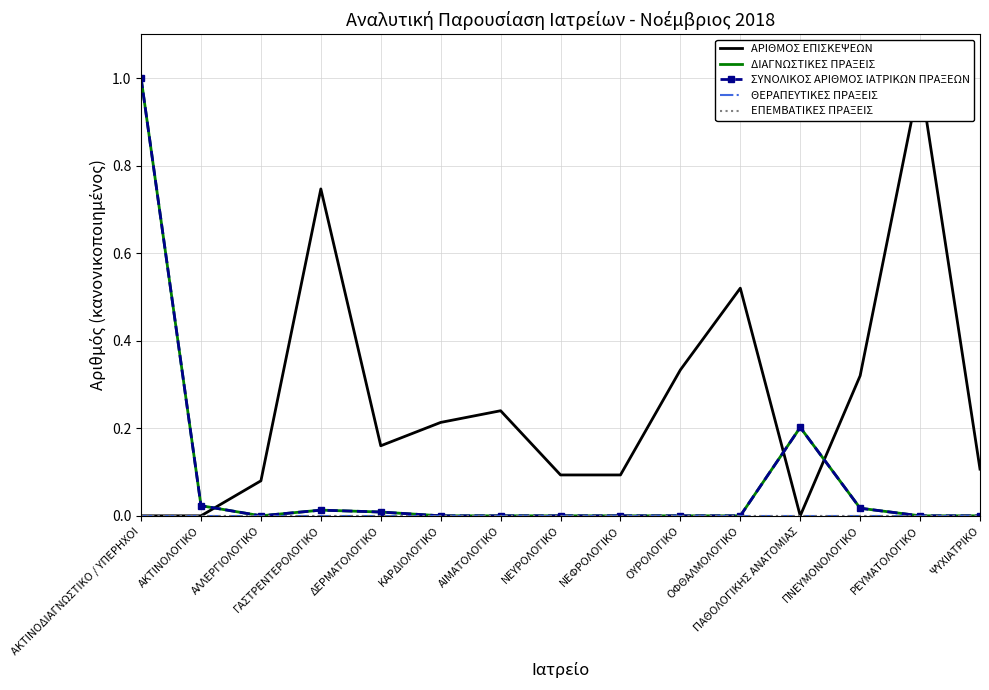

List the labels in order of ΣΥΝΟΛΙΚΟΣ ΑΡΙΘΜΟΣ ΙΑΤΡΙΚΩΝ ΠΡΑΞΕΩΝ value, smallest first.

ΑΛΛΕΡΓΙΟΛΟΓΙΚΟ, ΚΑΡΔΙΟΛΟΓΙΚΟ, ΑΙΜΑΤΟΛΟΓΙΚΟ, ΝΕΥΡΟΛΟΓΙΚΟ, ΝΕΦΡΟΛΟΓΙΚΟ, ΟΥΡΟΛΟΓΙΚΟ, ΟΦΘΑΛΜΟΛΟΓΙΚΟ, ΡΕΥΜΑΤΟΛΟΓΙΚΟ, ΨΥΧΙΑΤΡΙΚΟ, ΔΕΡΜΑΤΟΛΟΓΙΚΟ, ΓΑΣΤΡΕΝΤΕΡΟΛΟΓΙΚΟ, ΠΝΕΥΜΟΝΟΛΟΓΙΚΟ, ΑΚΤΙΝΟΛΟΓΙΚΟ, ΠΑΘΟΛΟΓΙΚΗΣ ΑΝΑΤΟΜΙΑΣ, ΑΚΤΙΝΟΔΙΑΓΝΩΣΤΙΚΟ / ΥΠΕΡΗΧΟΙ